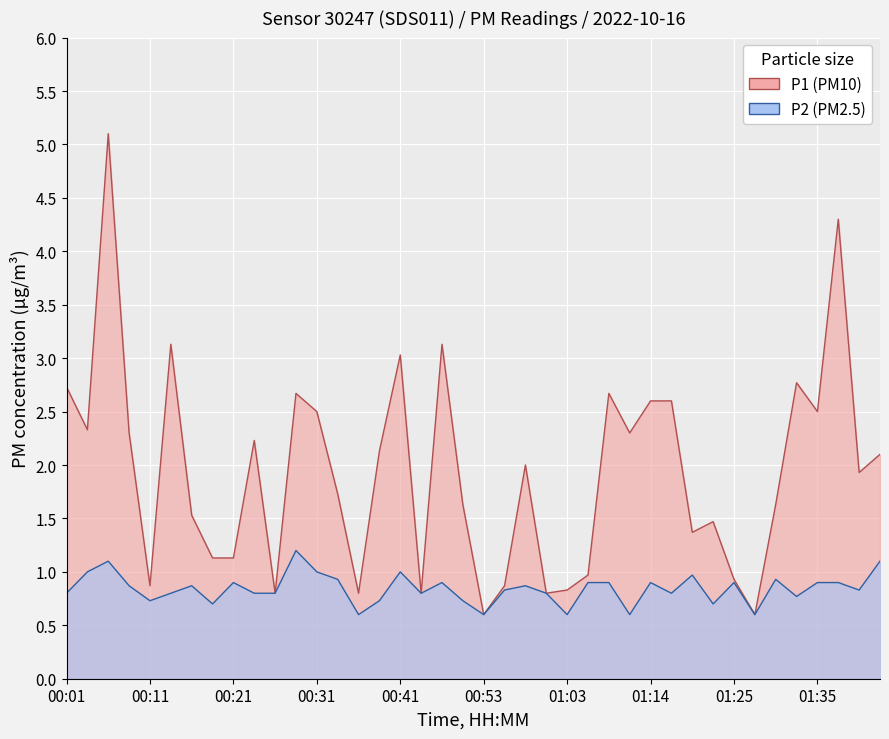

What is the approximate value of P1 at 01:33?

2.8